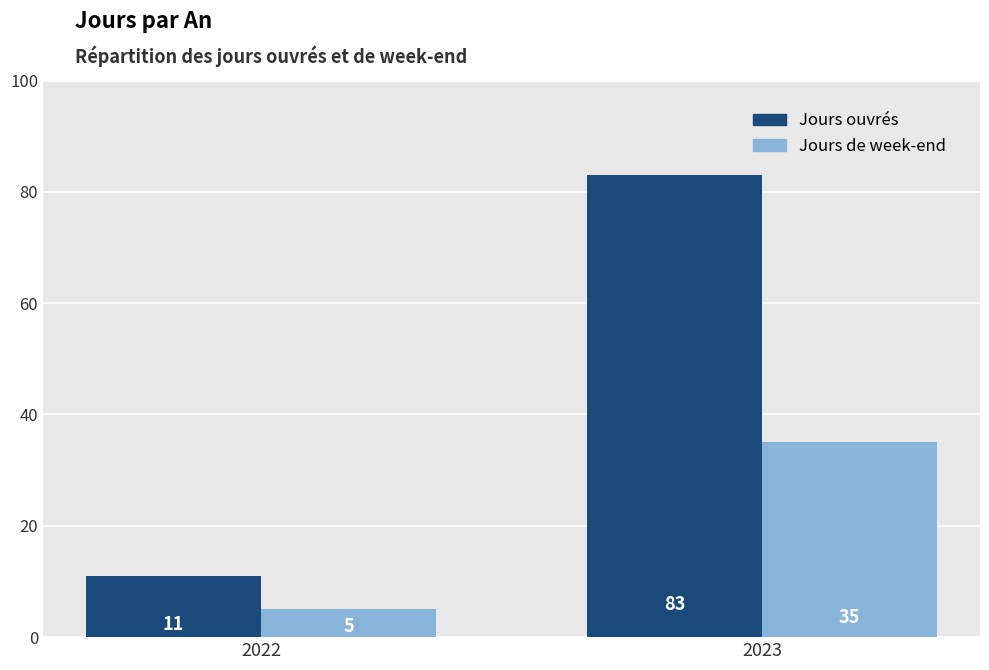

True or false: Jours ouvrés has a value of 20 at 2023.

False